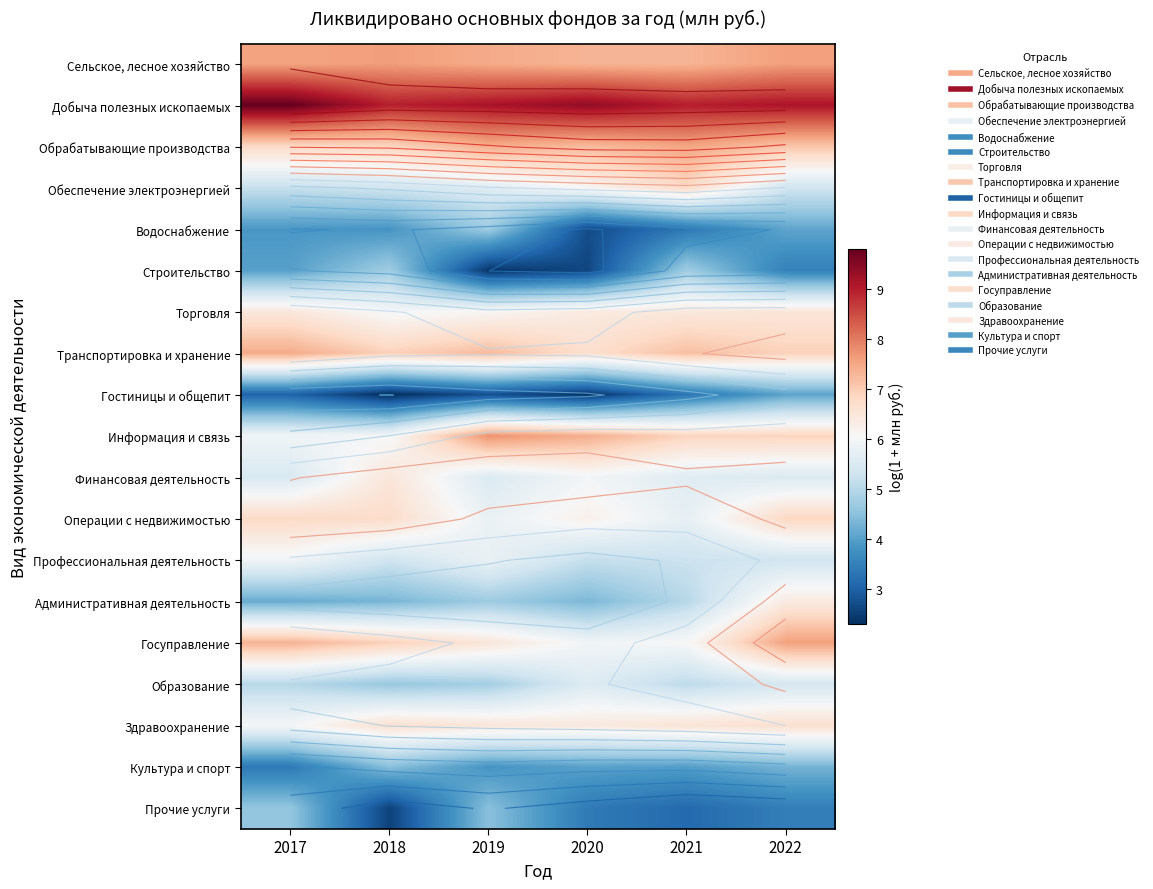

At which category is the sum across all series the highest?

2022